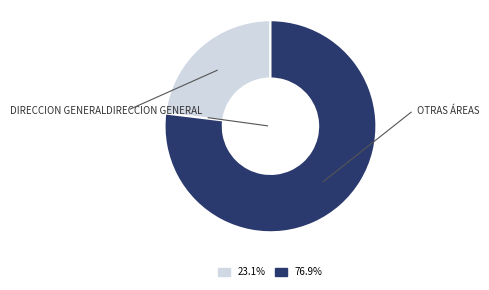

Is there a majority slice in this chart?

Yes